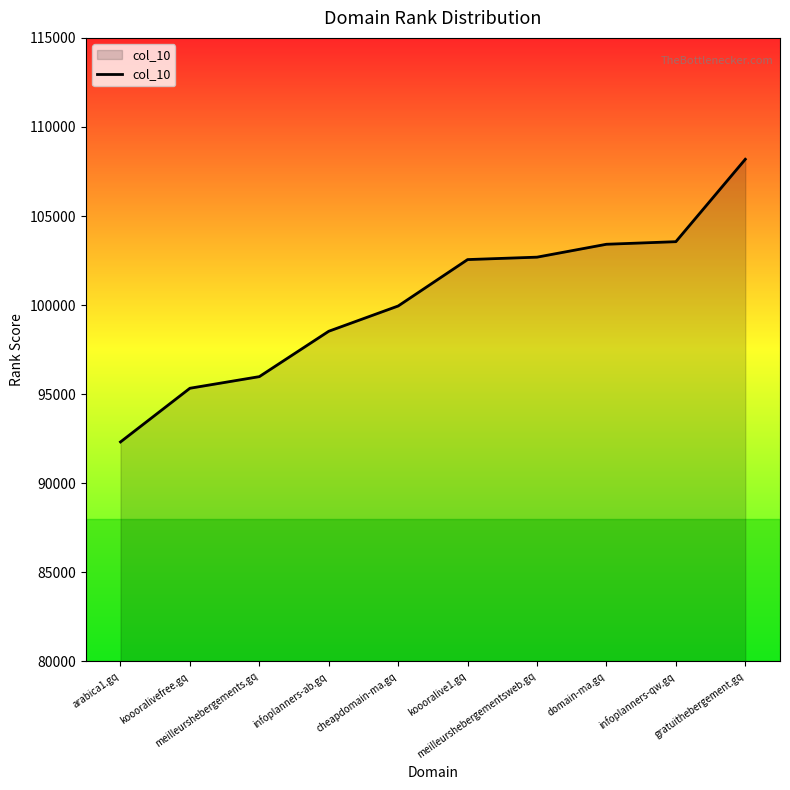

What is the greatest value displayed?

108186